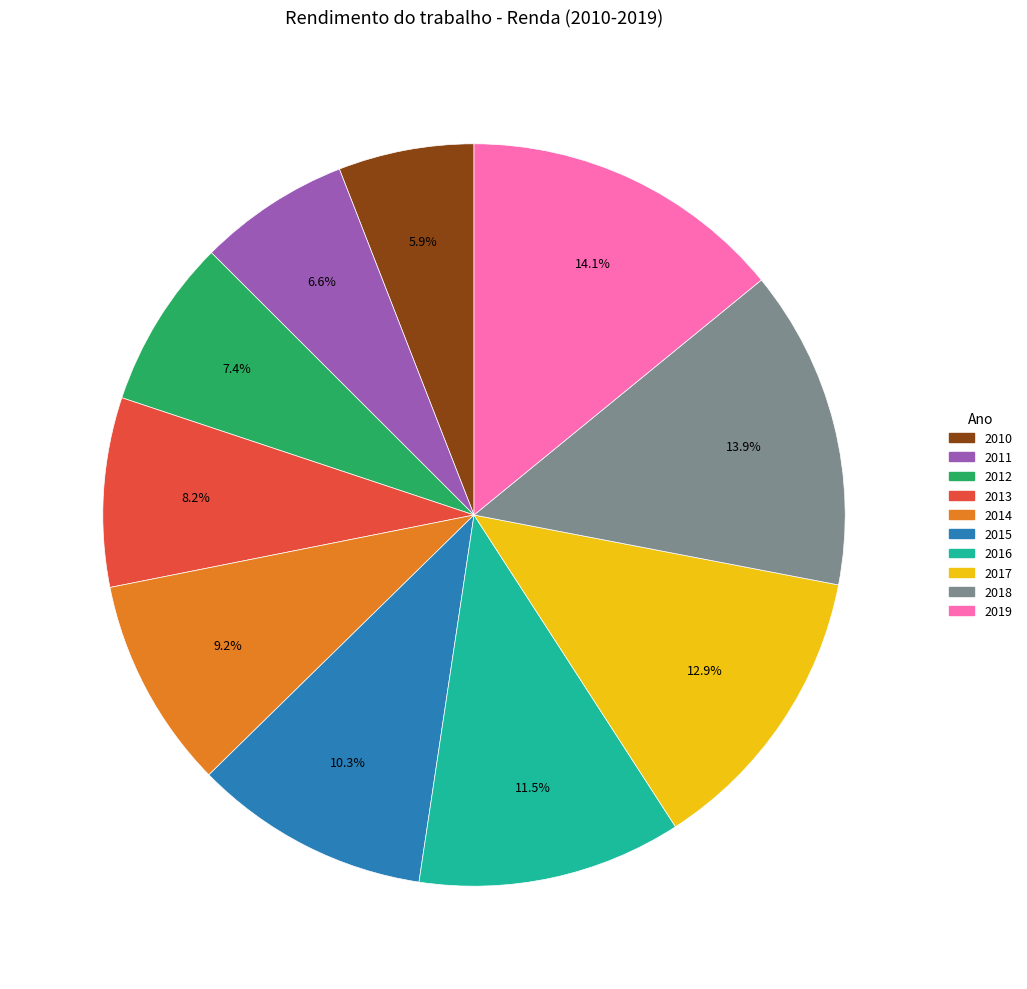

How many segments does this pie chart have?

10